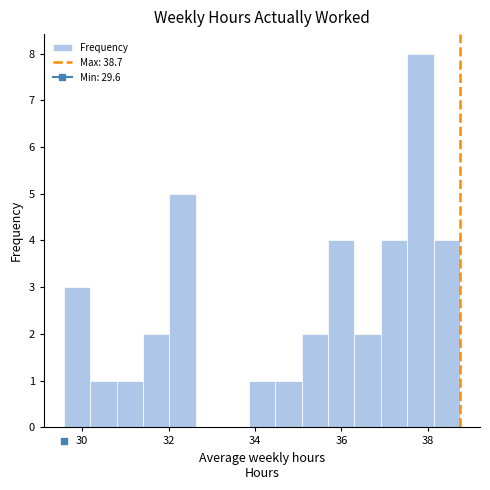

Read against the x-axis, roughly where is the centre of the tallest bar?

37.8